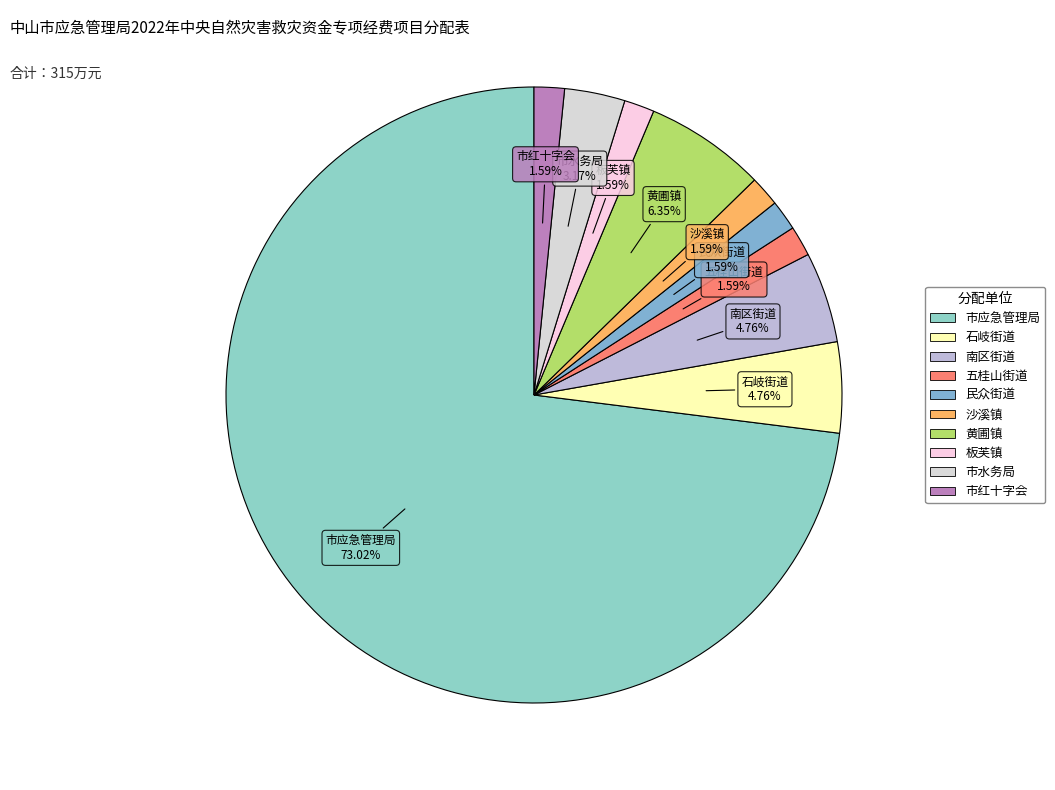

Is it true that 五桂山街道 is 2% of the pie?

True